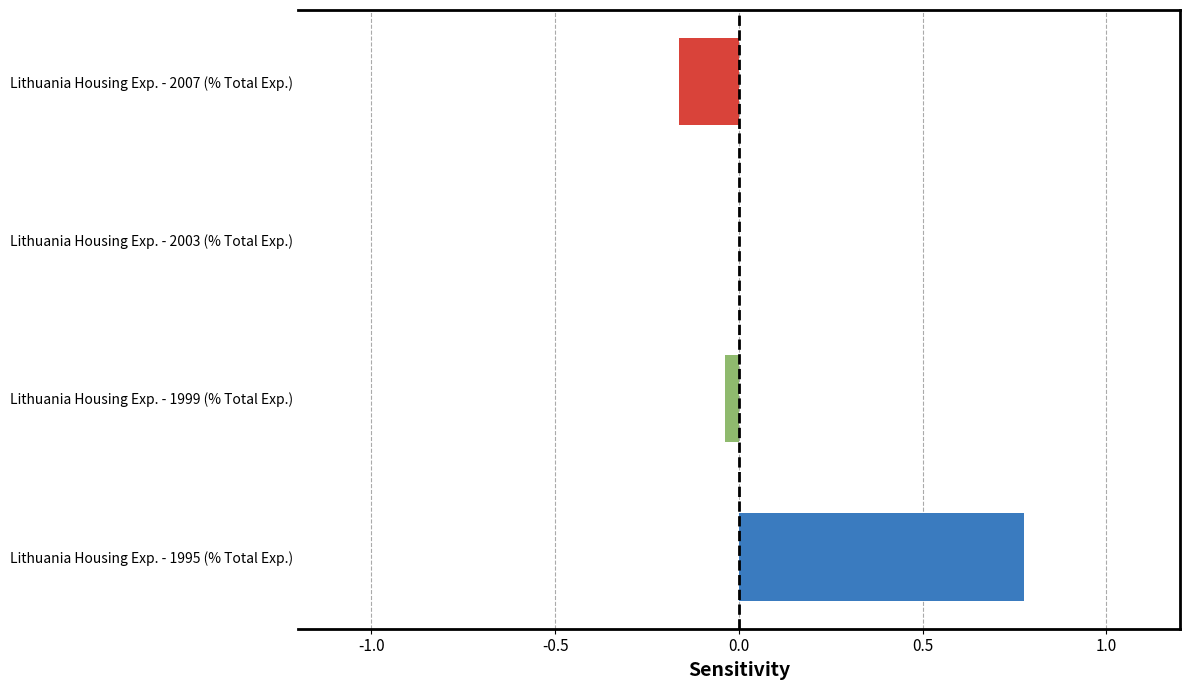

Reading left to right, list all the values displayed in this chart.

0.8	-0.0	-0.0	-0.2